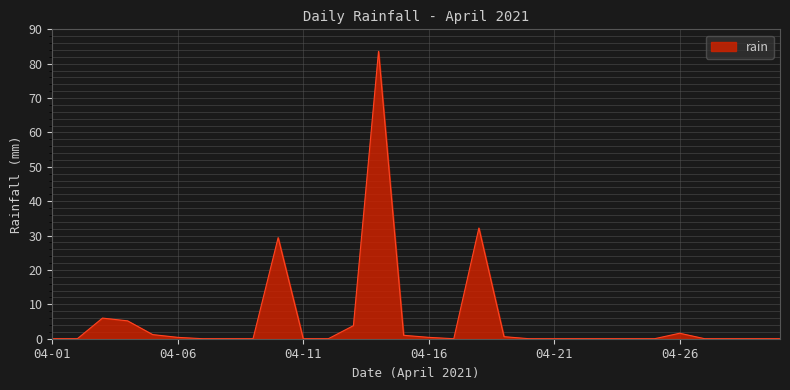

What is the greatest value displayed?

83.6